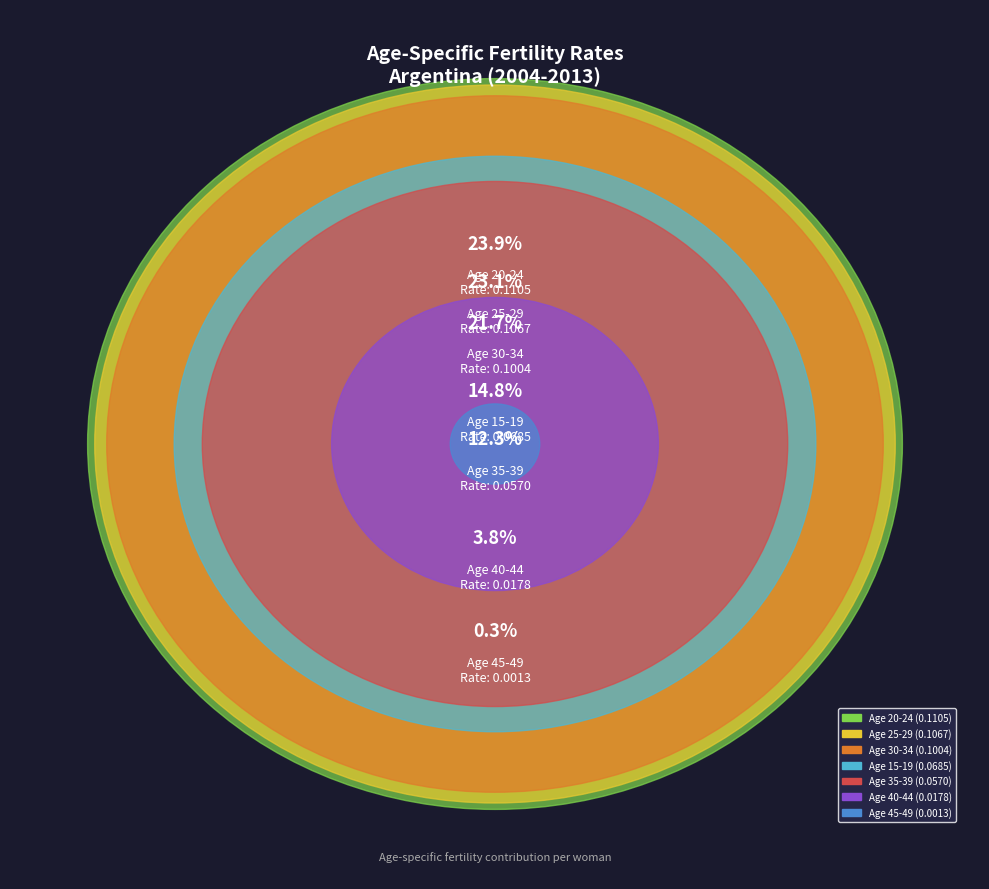

What percentage is NOT represented by 25-29?

76.9%